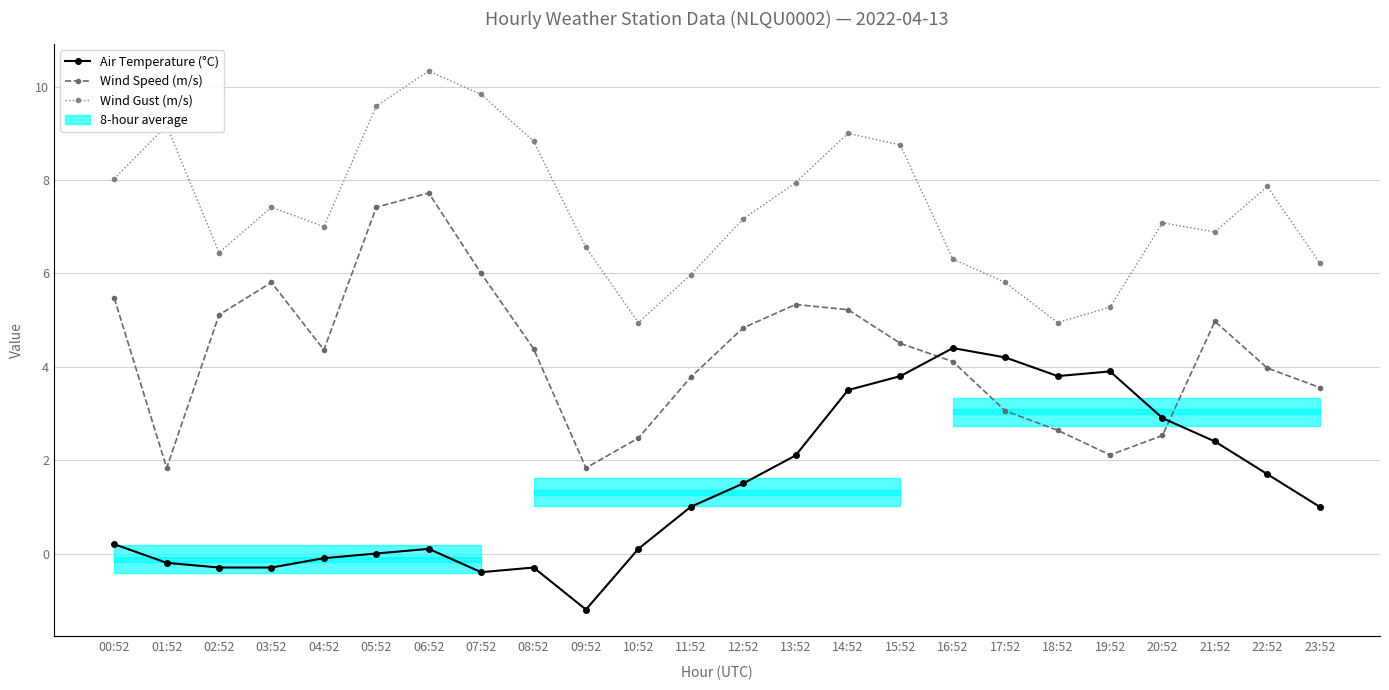

What position from the right is 21:52?

3